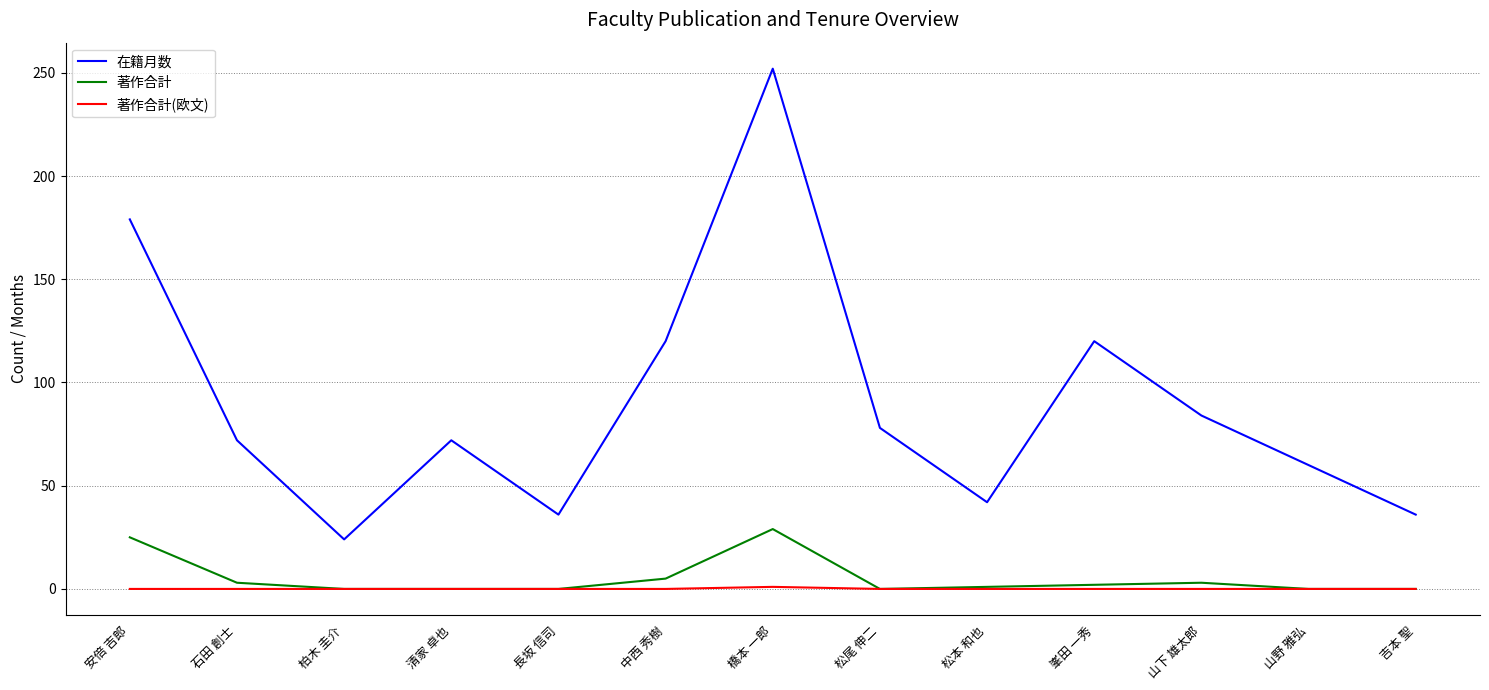

True or false: 著作合計(欧文) and 在籍月数 intersect in this chart.

False